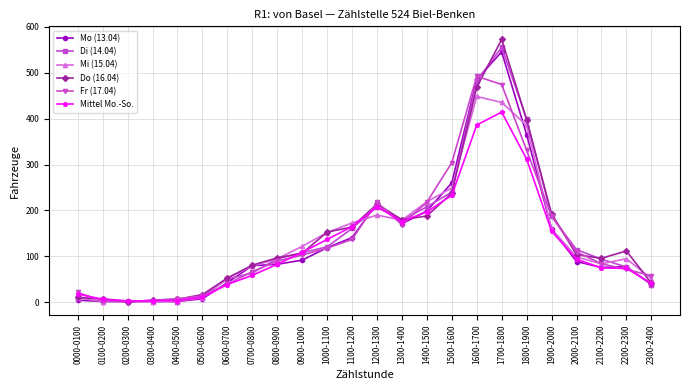

What is the value of the Mittel Mo.-So. point at the 5th from the left?

4